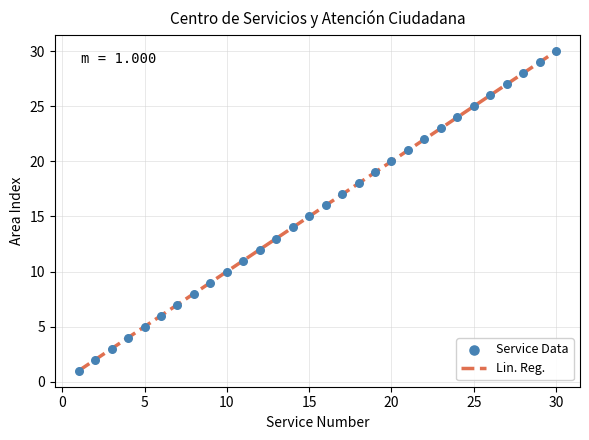

What is the smallest value displayed?

1.0